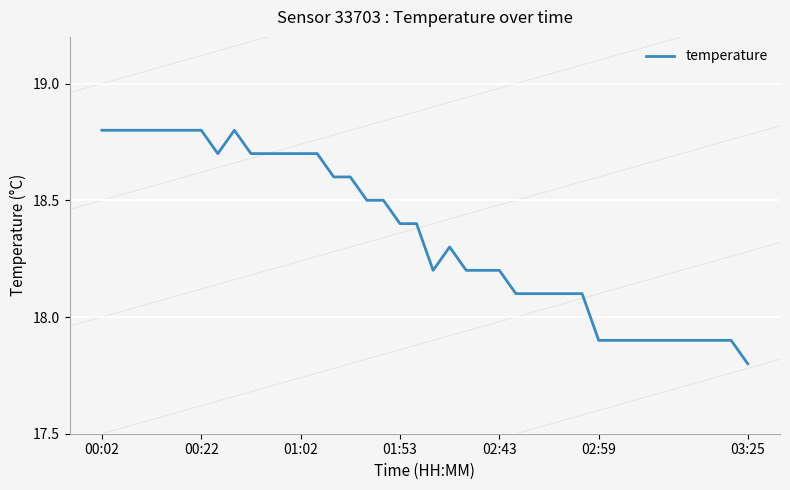

What is the difference between the maximum and second lowest values?

0.9